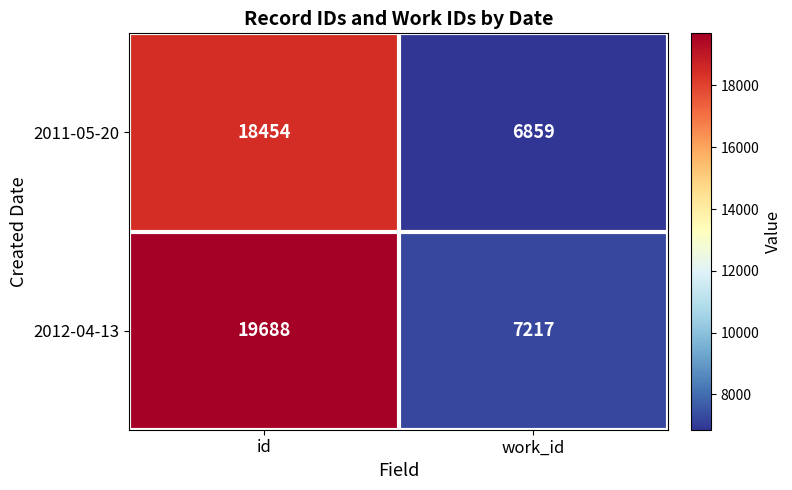

What is the difference between the highest and lowest values at work_id?

358